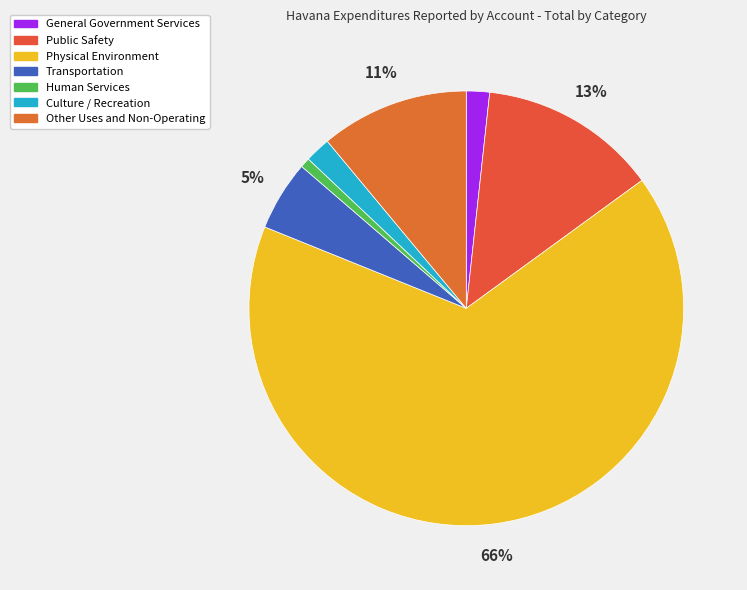

To the nearest percent, what percentage of the pie is Culture / Recreation?

2%